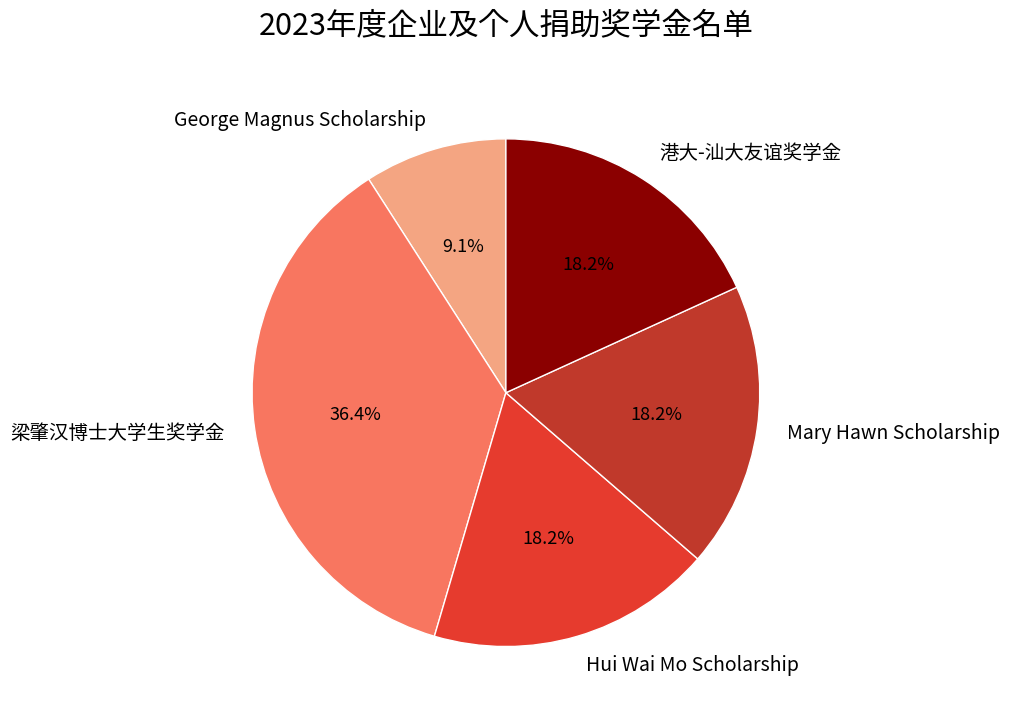

What portion of the pie excludes 梁肇汉博士大学生奖学金?

63.6%